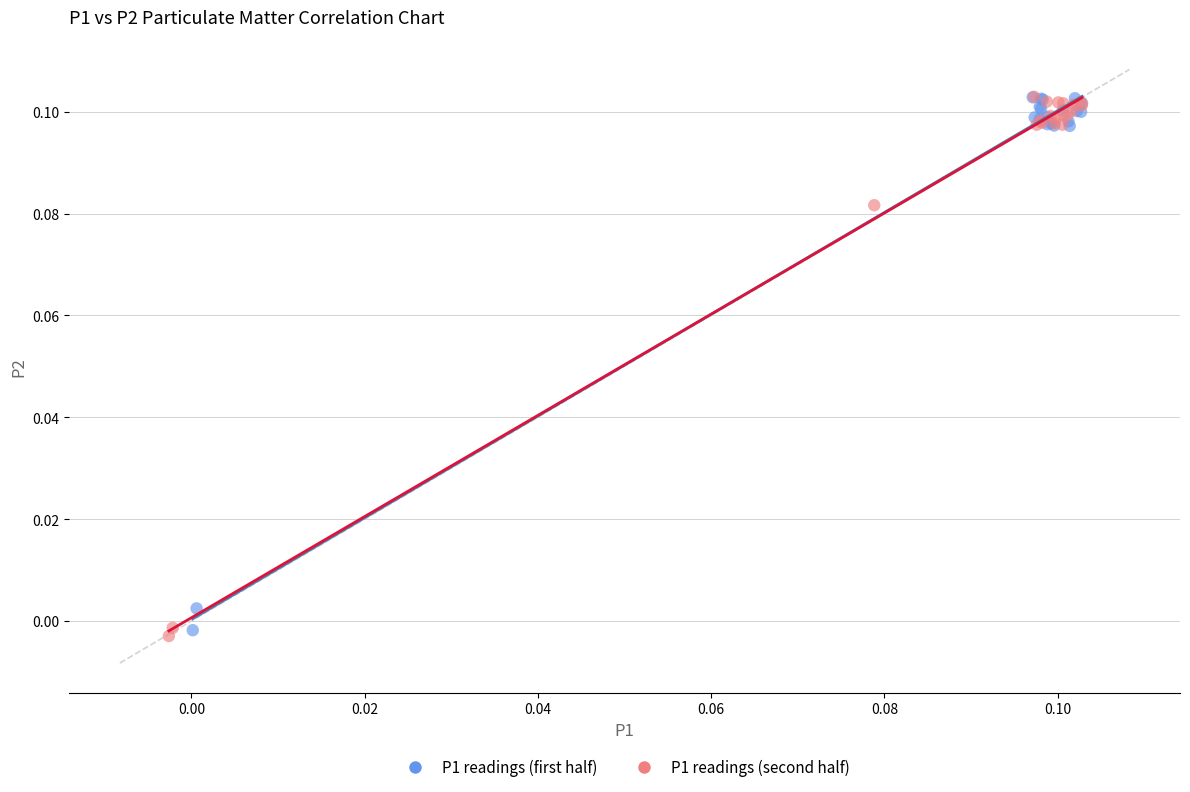

What are all the series names shown in the legend?

P1 readings (first half), P1 readings (second half)